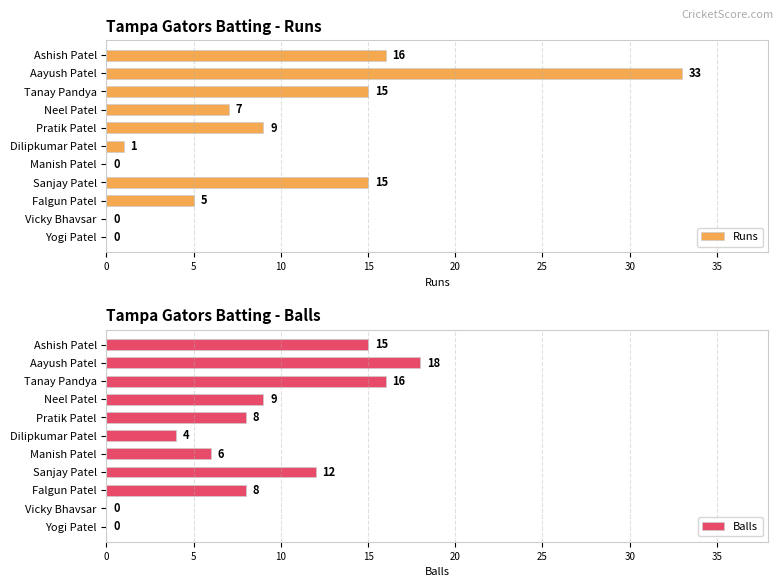

What is the sum of all Runs values?

101